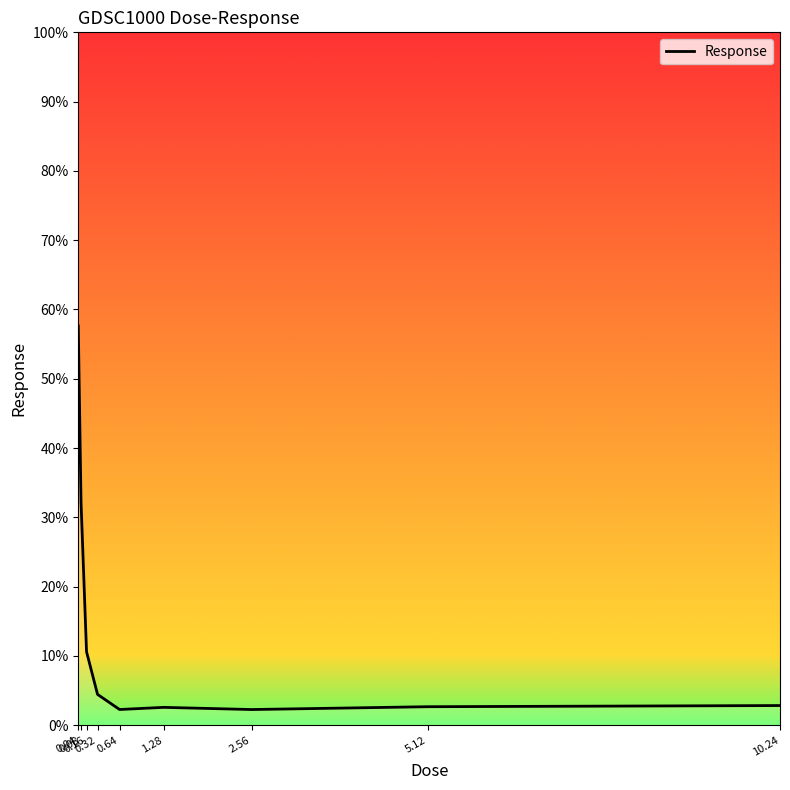

What is the maximum value shown in the chart?

57.6